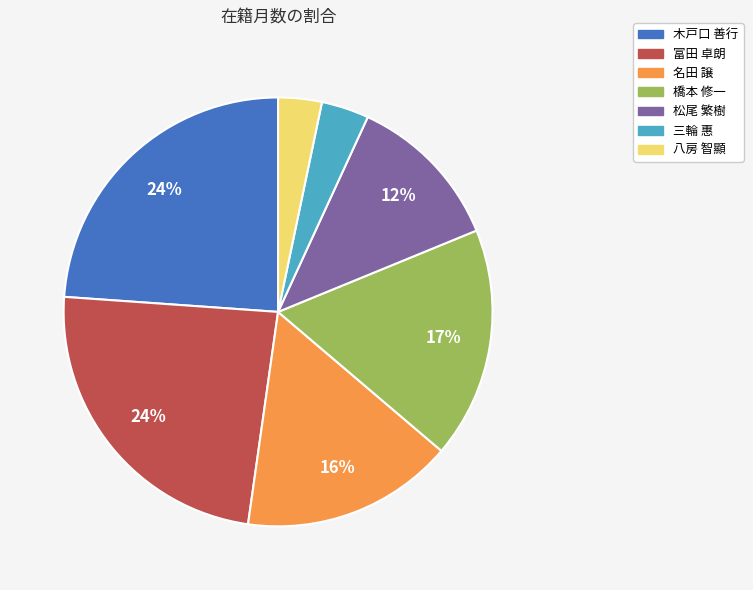

To the nearest percent, what percentage of the pie is 富田 卓朗?

24%